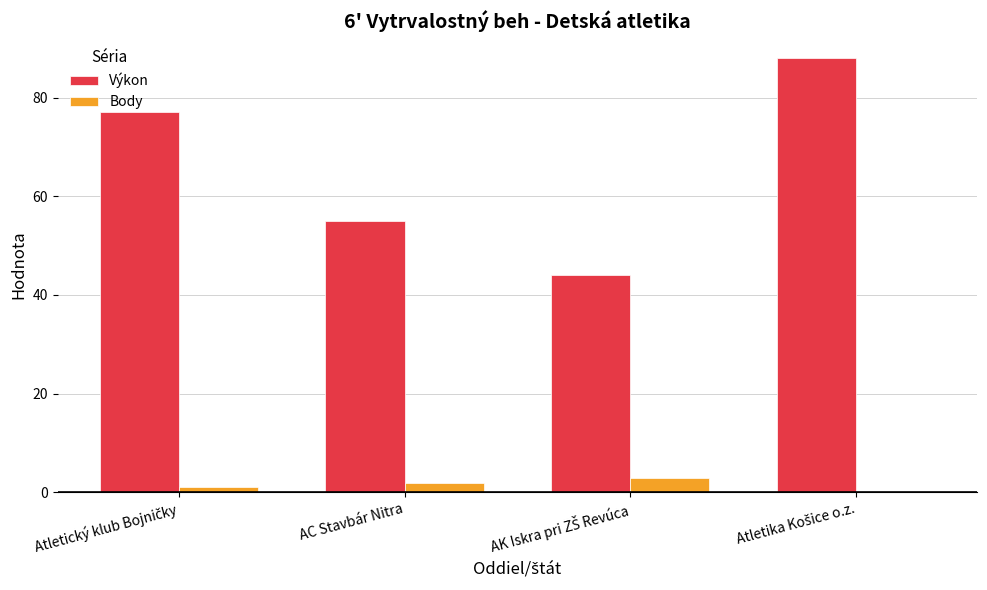

What is the greatest value displayed?

88